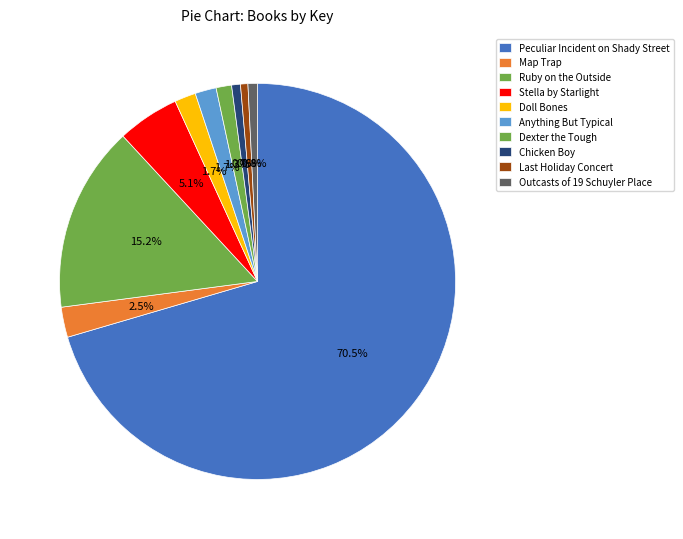

True or false: Chicken Boy accounts for 1% of the total.

True